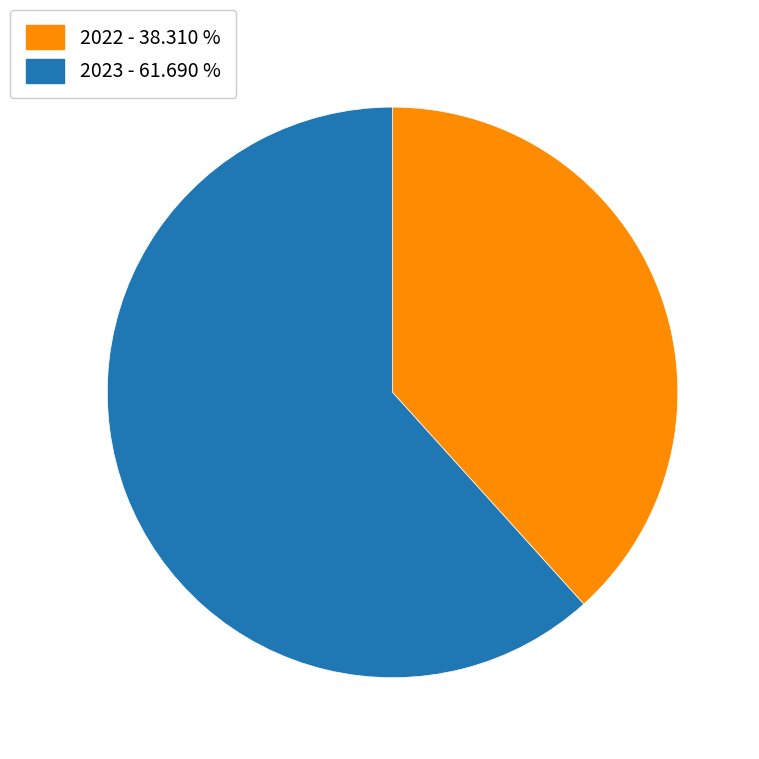

How many slices are in this pie chart?

2